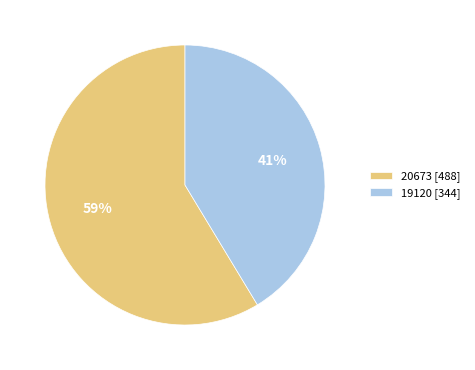

To the nearest percent, what is the average slice percentage?

50%